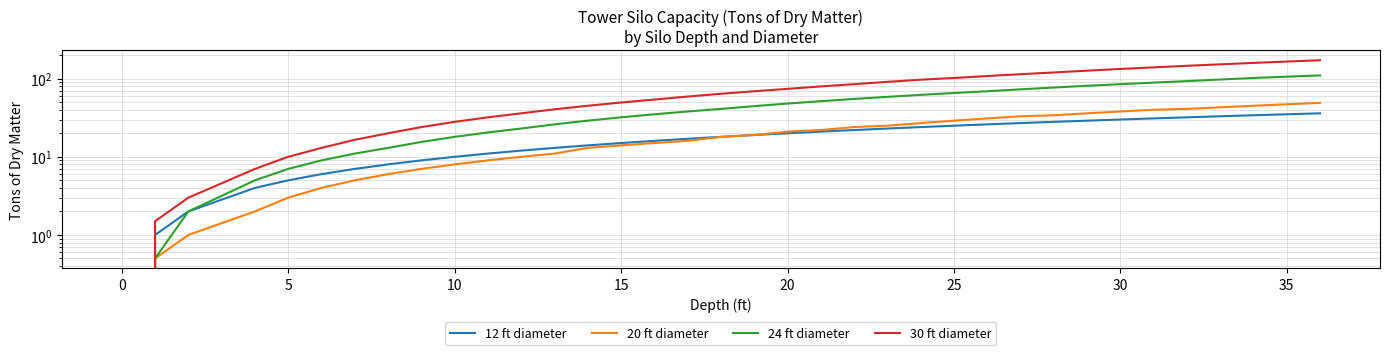

What is the difference between the maximum and minimum values in the 30 ft diameter series?

172.0